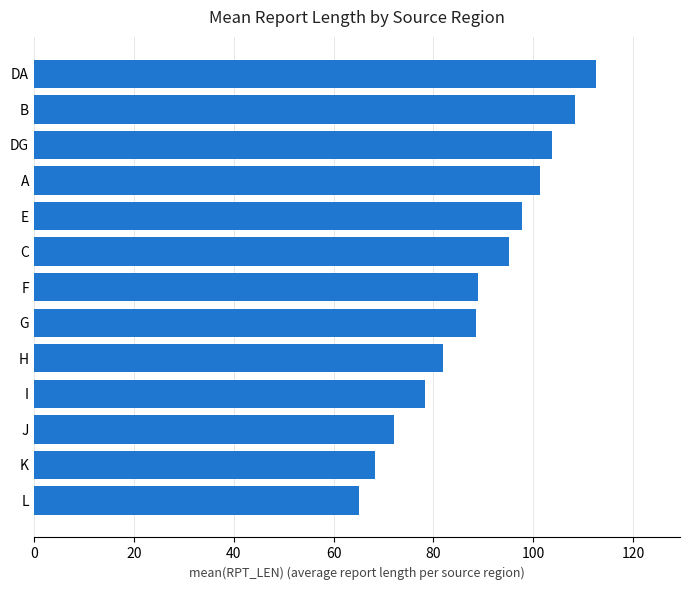

What is the difference between the maximum and minimum values?

47.3